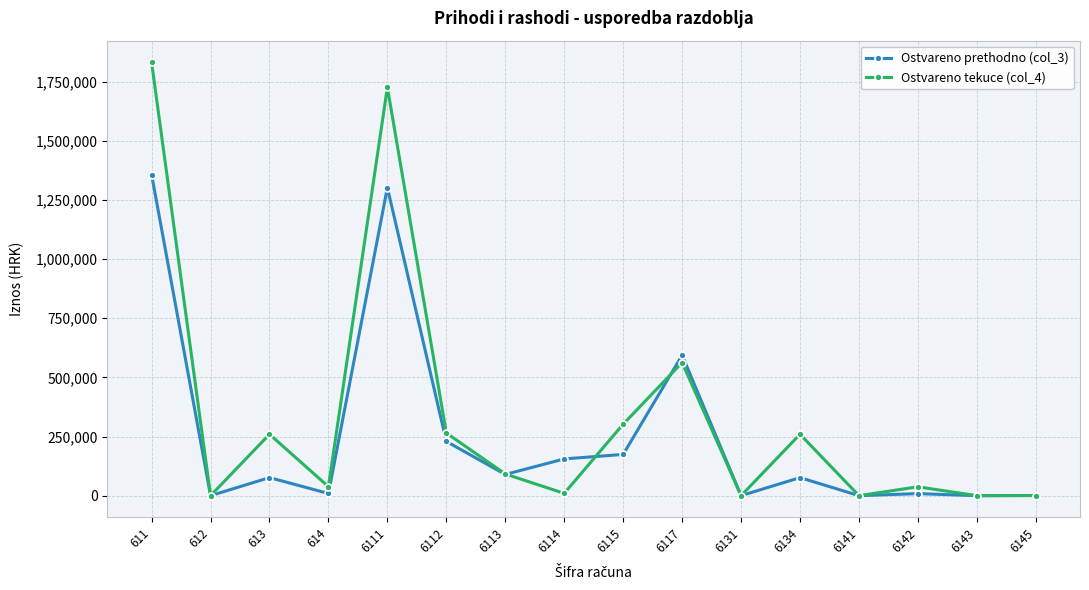

What is the highest value of the Ostvareno prethodno (col_3) series?

1357281.0